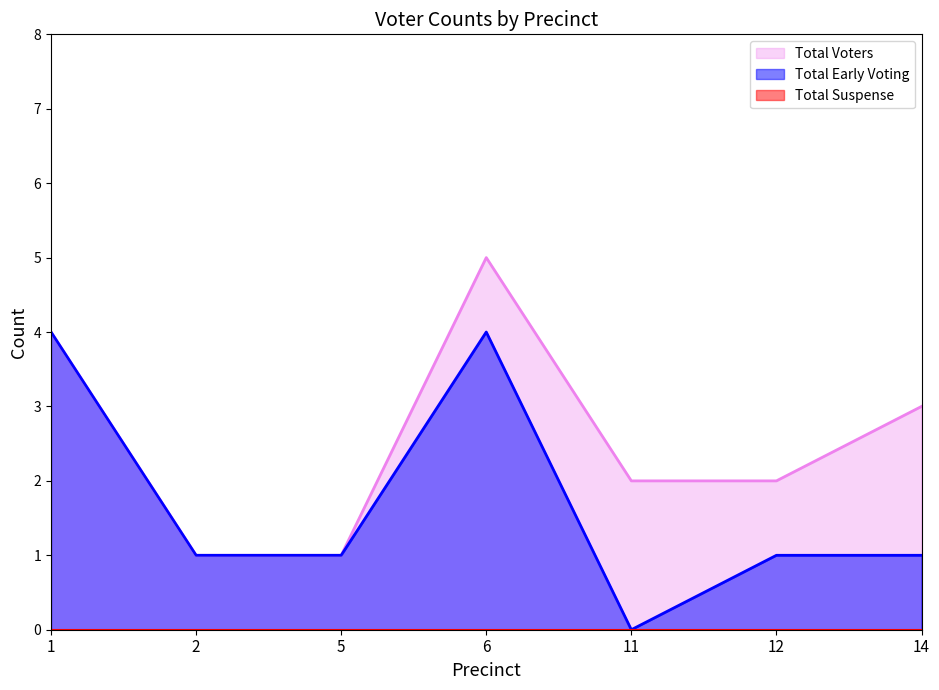

Count the number of categories in the chart.

7